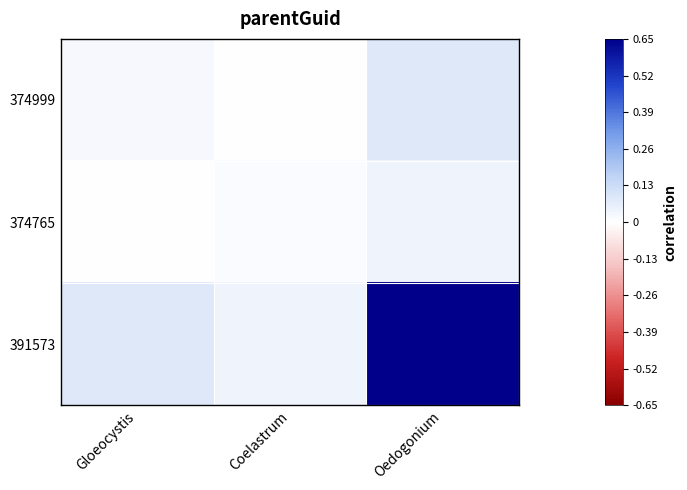

Which has a higher value, Oedogonium or Gloeocystis?

Oedogonium